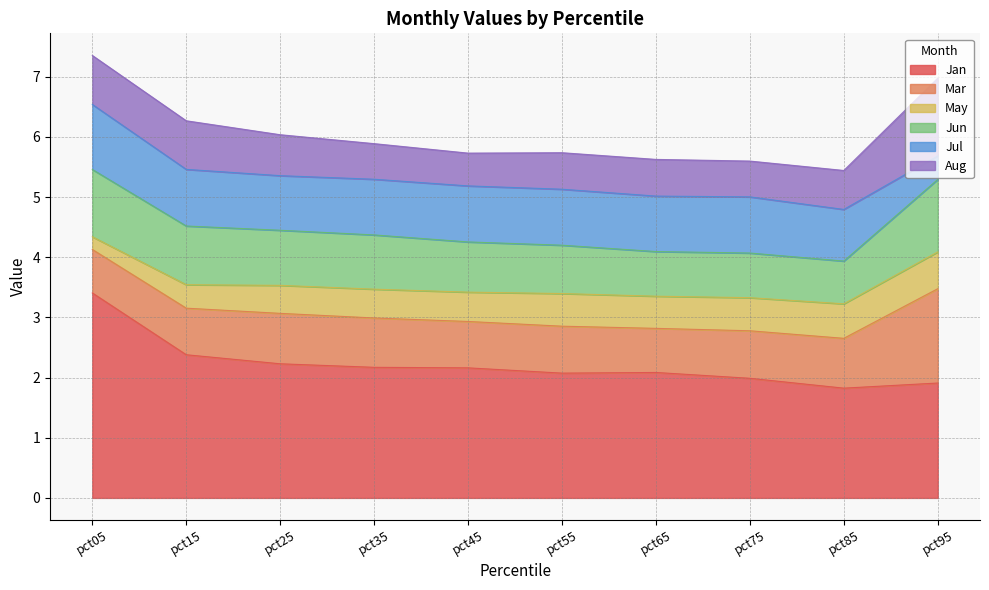

Which category has the highest value in the Jul series?

pct05